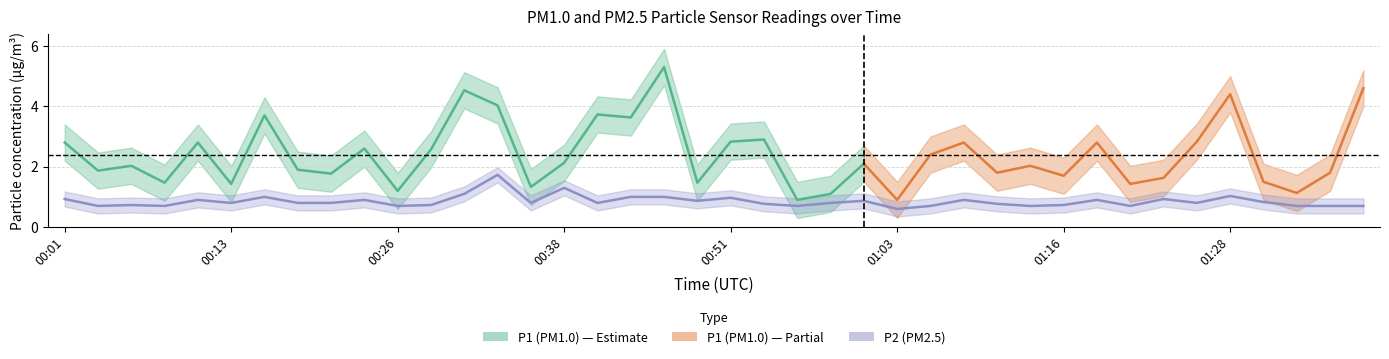

Reading left to right, what are all the values shown in this chart?

00:01=0.9	00:03=0.7	00:06=0.7	00:08=0.7	00:11=0.9	00:13=0.8	00:16=1.0	00:18=0.8	00:21=0.8	00:23=0.9	00:26=0.7	00:28=0.7	00:31=1.1	00:33=1.7	00:36=0.8	00:38=1.3	00:41=0.8	00:43=1.0	00:46=1.0	00:48=0.9	00:51=1.0	00:53=0.8	00:56=0.7	00:58=0.8	01:01=0.9	01:03=0.6	01:06=0.7	01:08=0.9	01:11=0.8	01:14=0.7	01:16=0.7	01:18=0.9	01:21=0.7	01:23=0.9	01:26=0.8	01:28=1.0	01:31=0.8	01:33=0.7	01:36=0.7	01:38=0.7